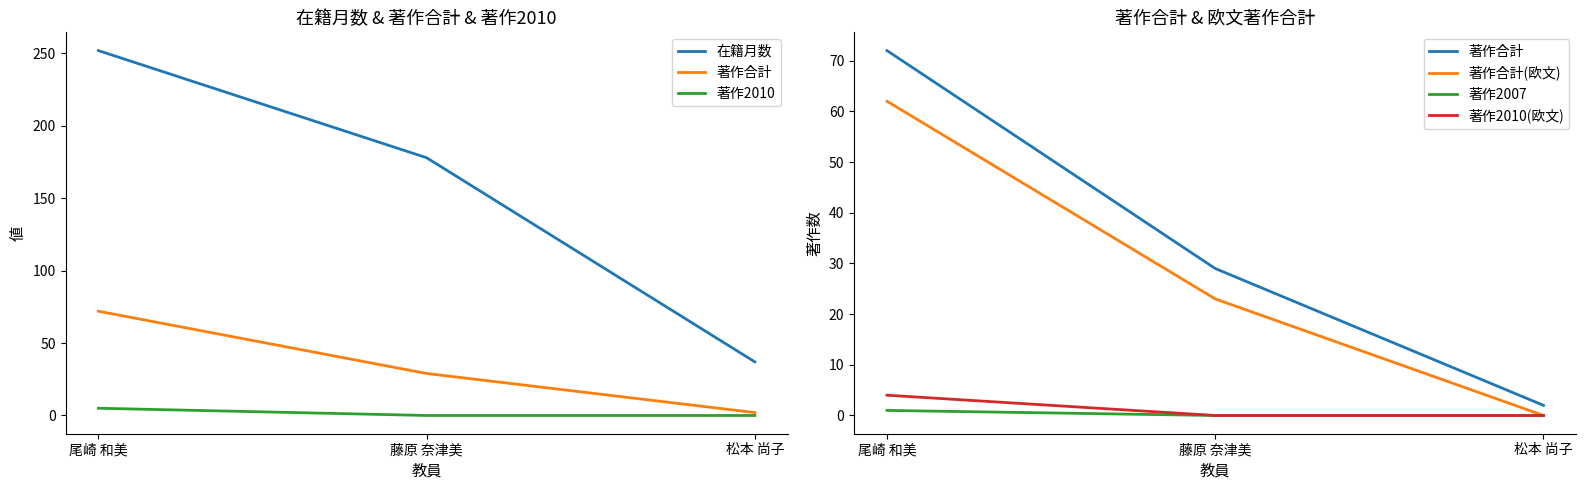

Which series has the largest range (max minus min)?

在籍月数